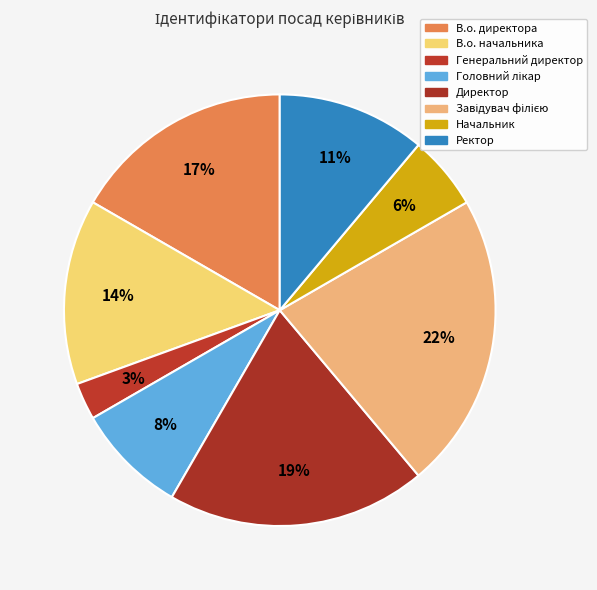

Which slice is the largest?

Завідувач філією